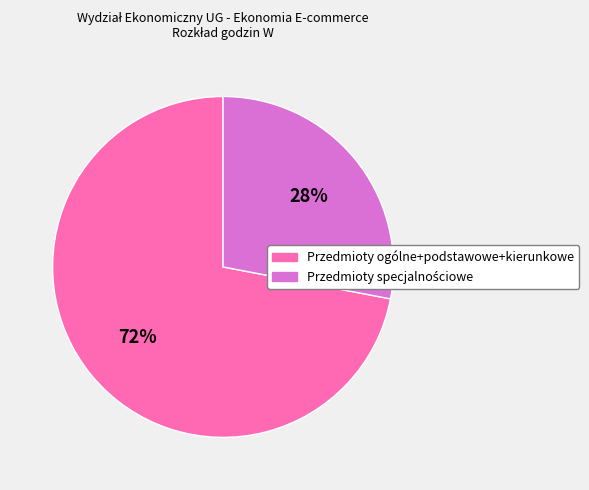

Does Przedmioty ogólne+podstawowe+kierunkowe represent more than half of the total?

Yes